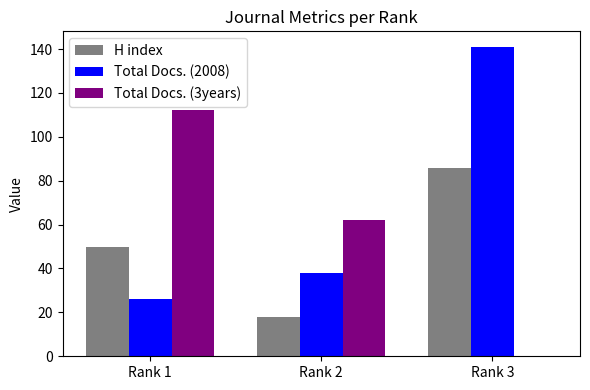

Where is Total Docs. (2008) nearest to the value 83?

Rank 2